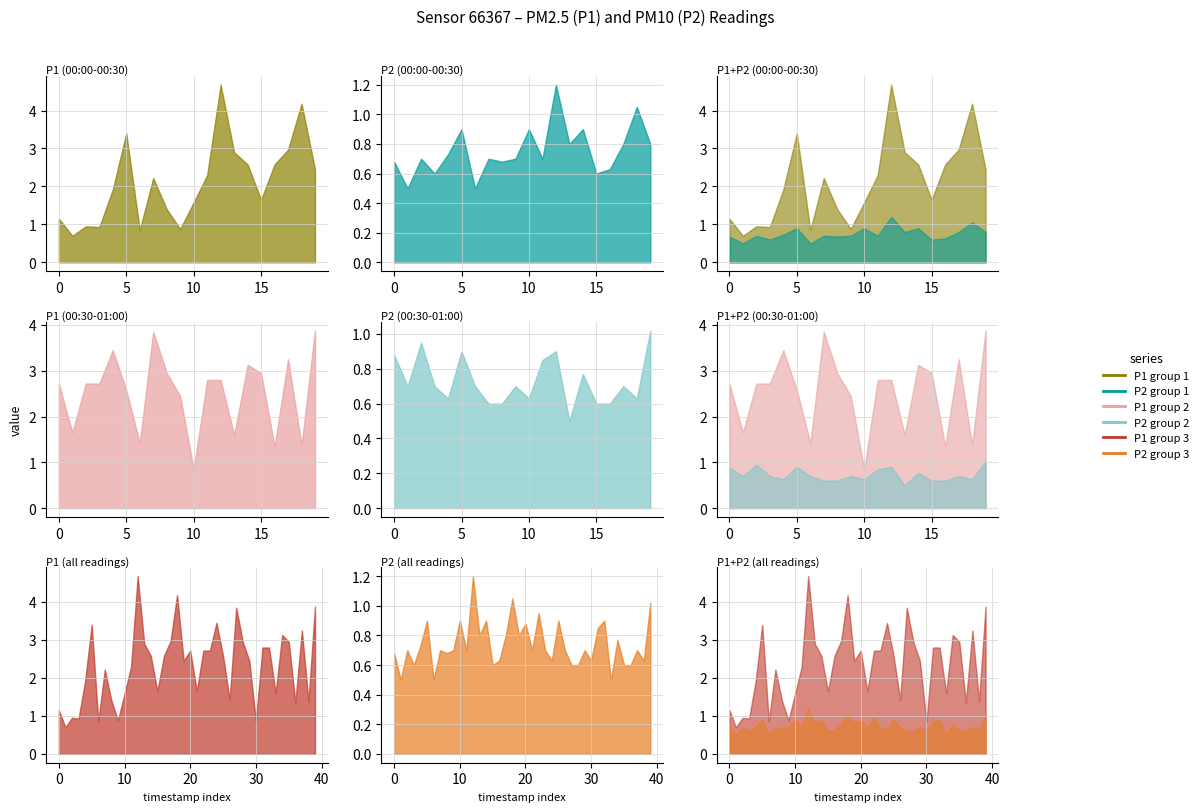

Which series has the widest spread of values?

P1